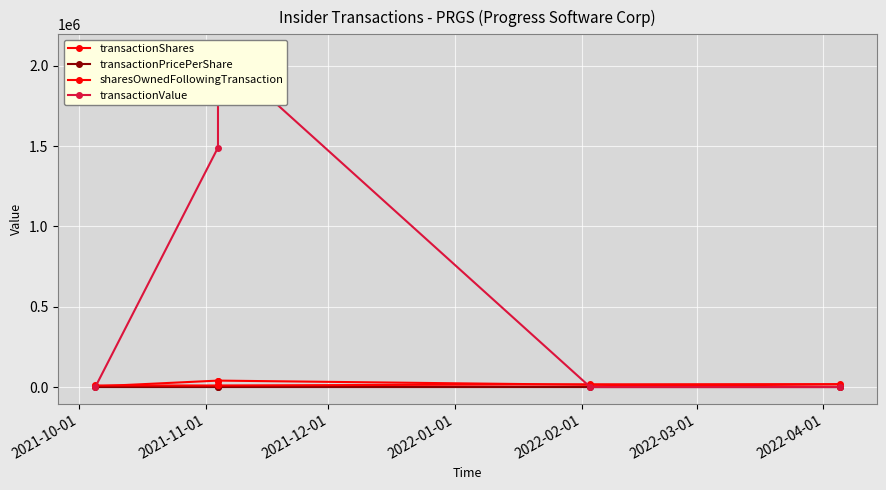

True or false: transactionValue has a value of 734302.4 at 2021-12-01.

False